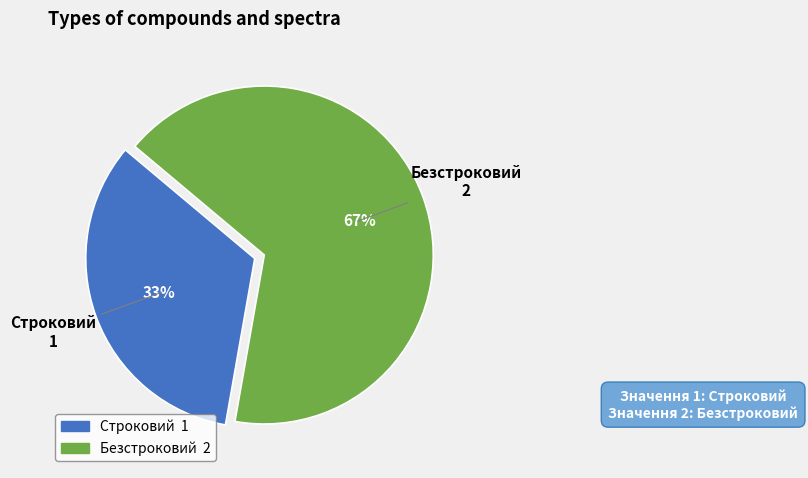

To the nearest percent, what is the combined percentage of Безстроковий and Строковий?

100%